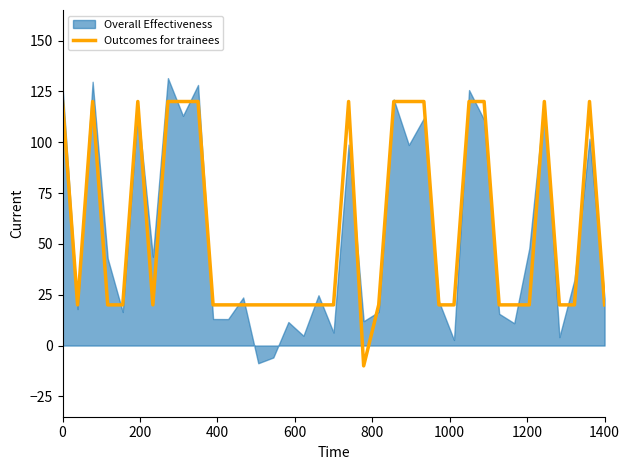

What is the maximum value for Outcomes for trainees?

120